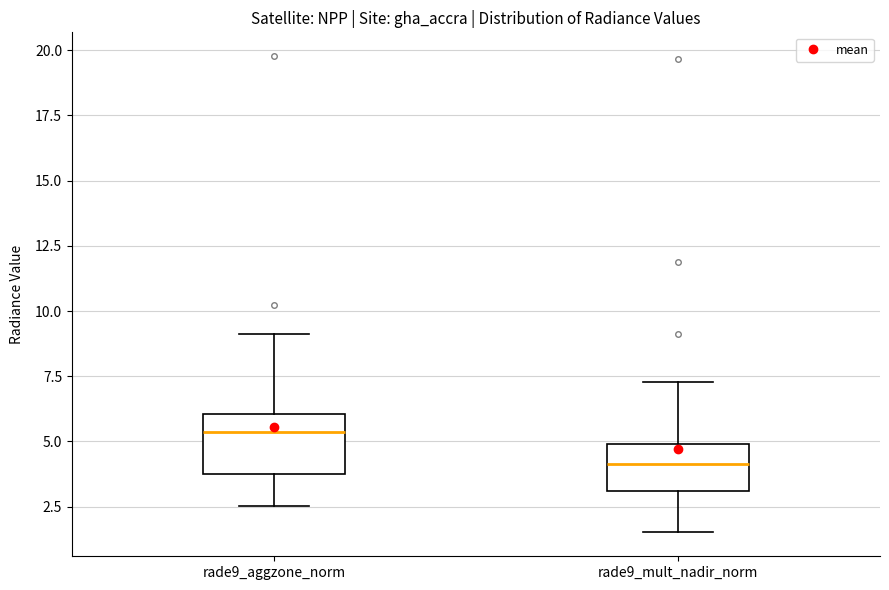

Reading left to right, transcribe this box plot: for each box, give where its median line is, the range the box spans, and where its two whiskers end, as read against the y-axis. The values are not printed on the chart, so give them approximately, as read against the axis.

rade9_aggzone_norm: median 5.5, box 4.0 to 6.0, whiskers 2.5 to 9.0
rade9_mult_nadir_norm: median 4.0, box 3.0 to 5.0, whiskers 1.5 to 7.5